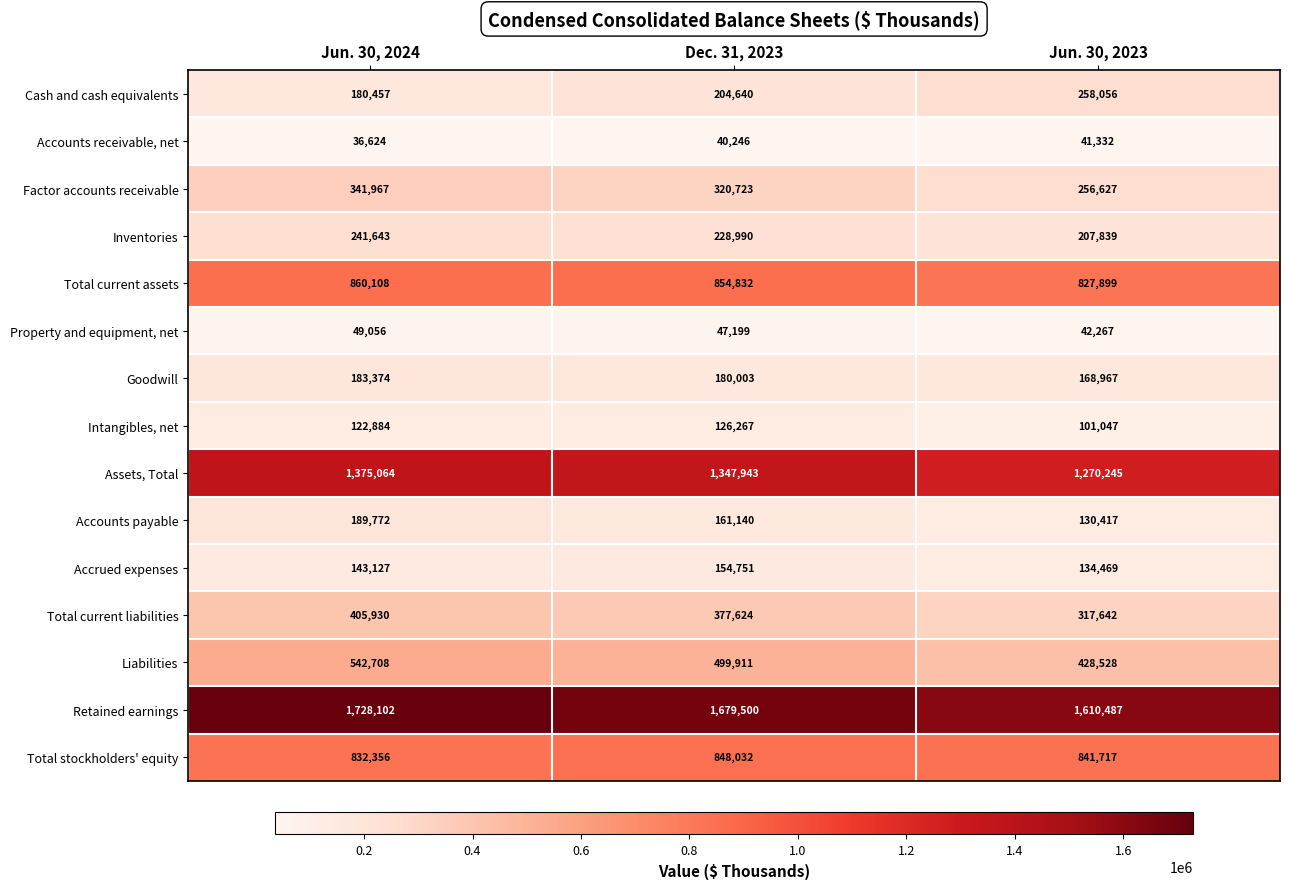

List the series in order of their peak value, highest first.

Retained earnings, Assets, Total, Total current assets, Total stockholders' equity, Liabilities, Total current liabilities, Factor accounts receivable, Cash and cash equivalents, Inventories, Accounts payable, Goodwill, Accrued expenses, Intangibles, net, Property and equipment, net, Accounts receivable, net